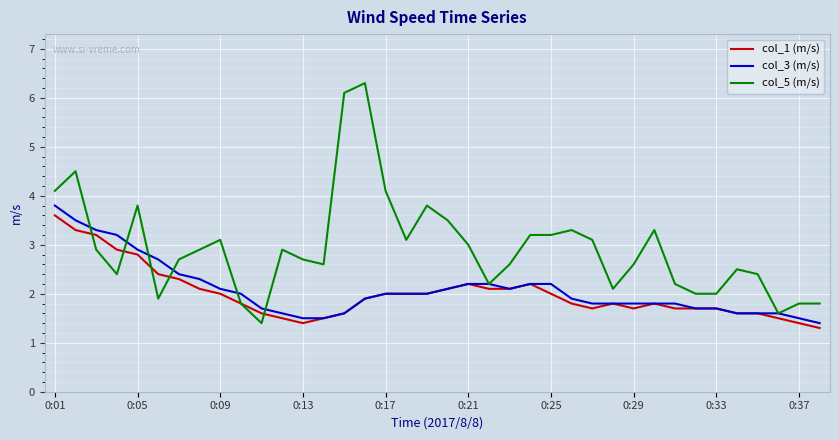

What is the greatest value displayed?

6.3